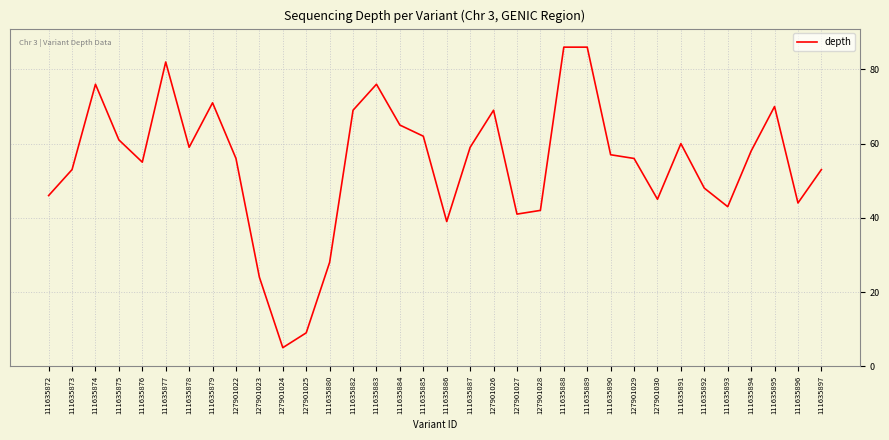

What is the sum of the values at 111635886 and 111635879?

110